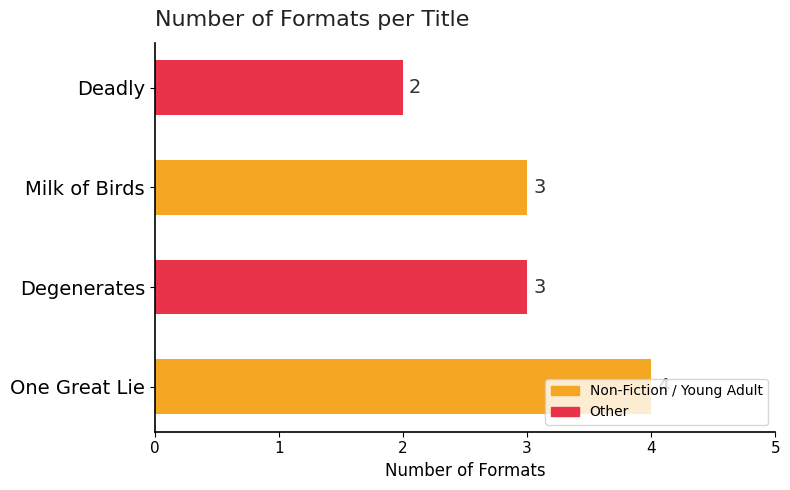

What is the average value?

3